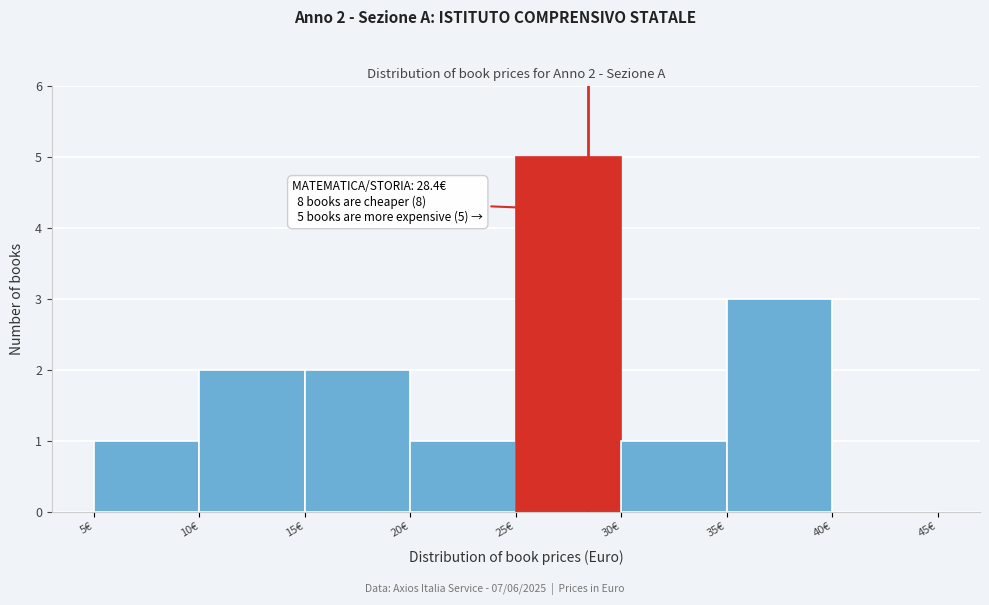

Which range on the x-axis has the tallest bar?

25 to 30